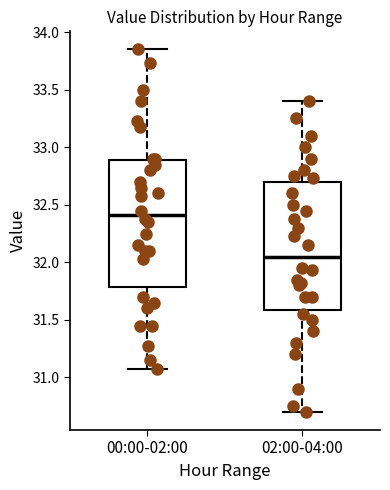

Where does the median line of the box for 02:00-04:00 sit on the y-axis? The values are not printed on the chart, so give them approximately, as read against the axis.

32.05